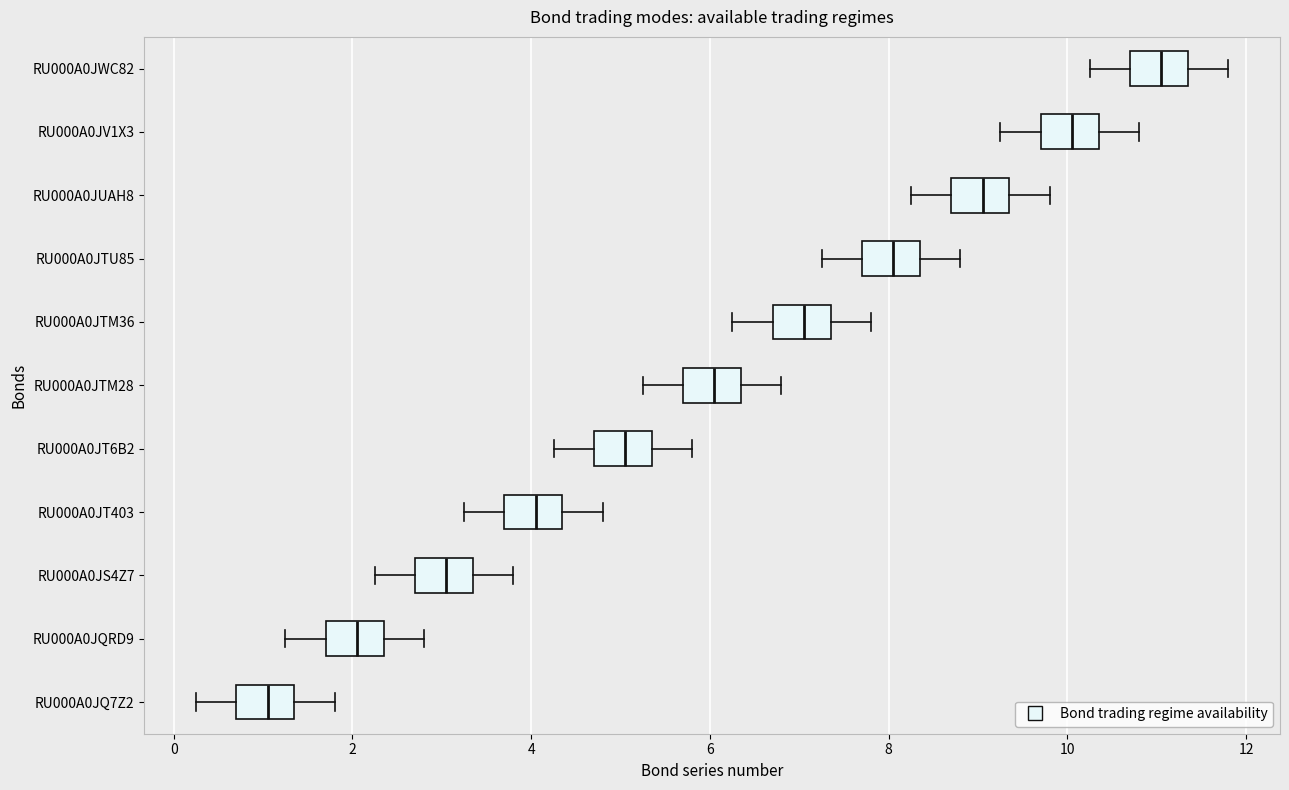

Which box's median line is the furthest to the left?

RU000A0JQ7Z2